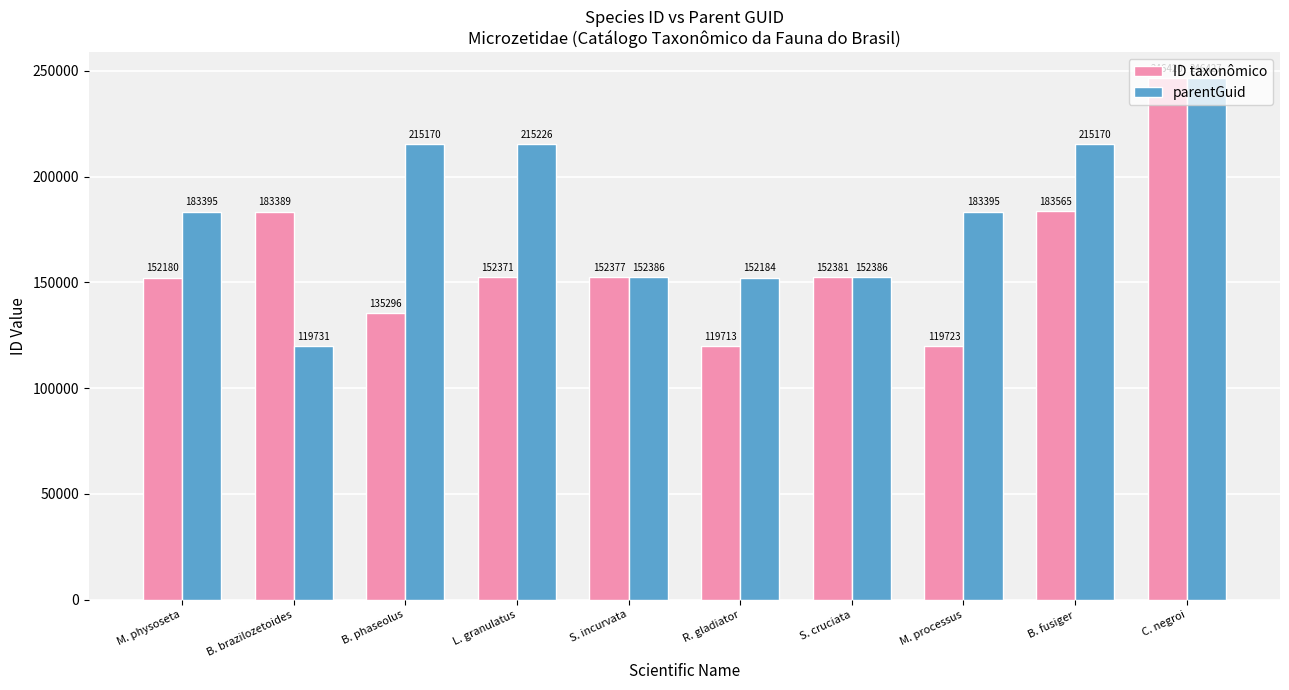

What is the difference between the second highest and second lowest values in the parentGuid series?

63042